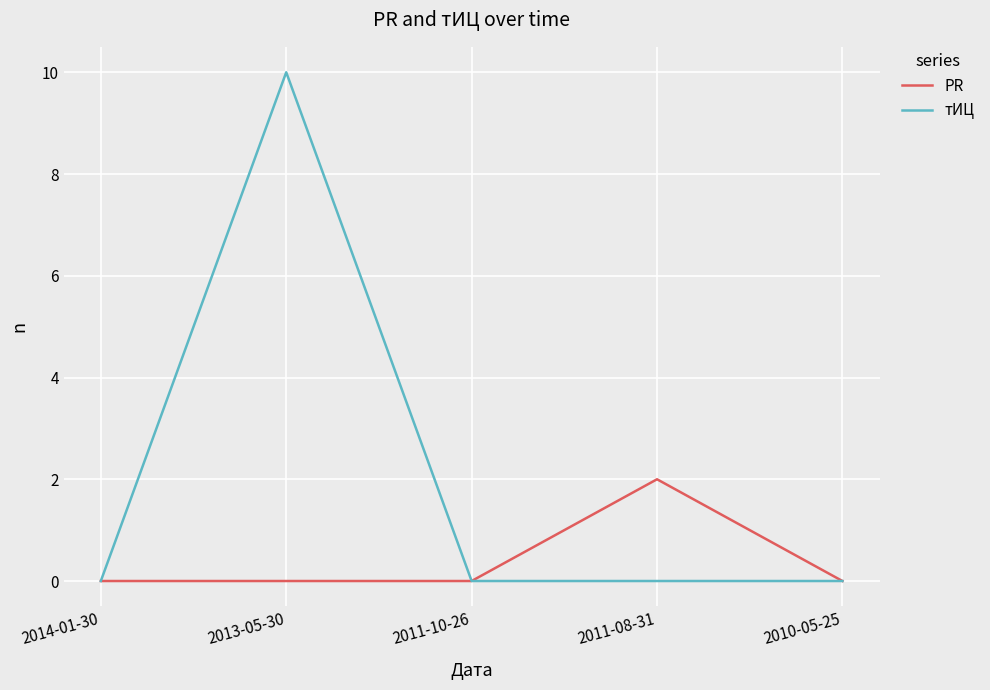

Rank the series by their maximum value, from highest to lowest.

тИЦ, PR